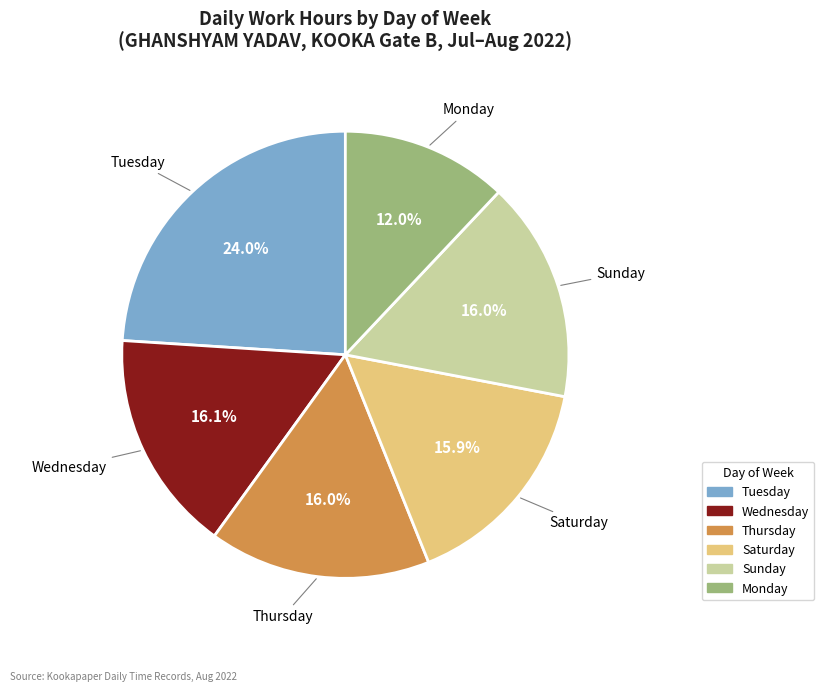

Does any single category account for the majority?

No